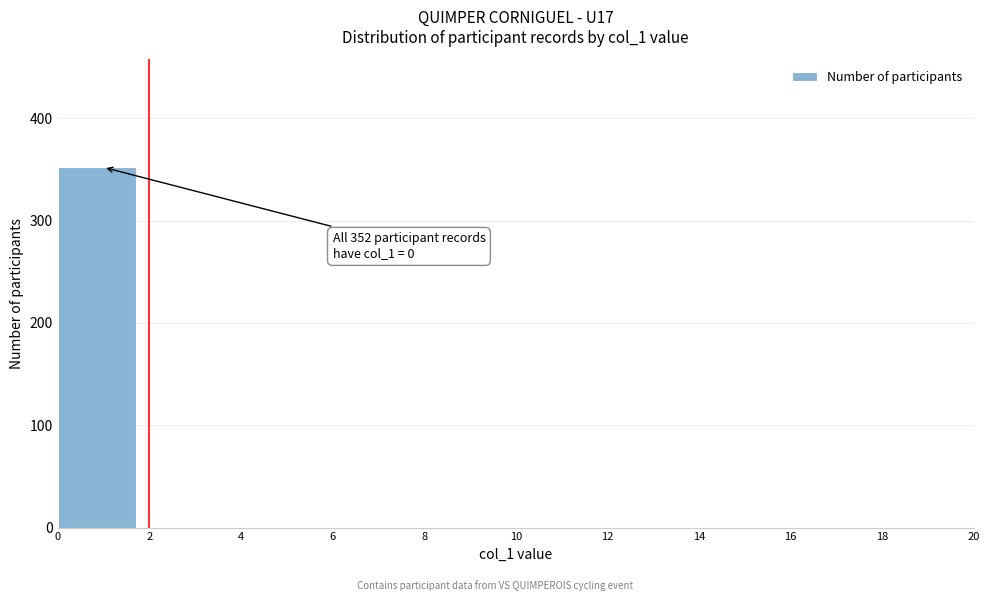

Which range on the x-axis has the tallest bar?

0 to 2